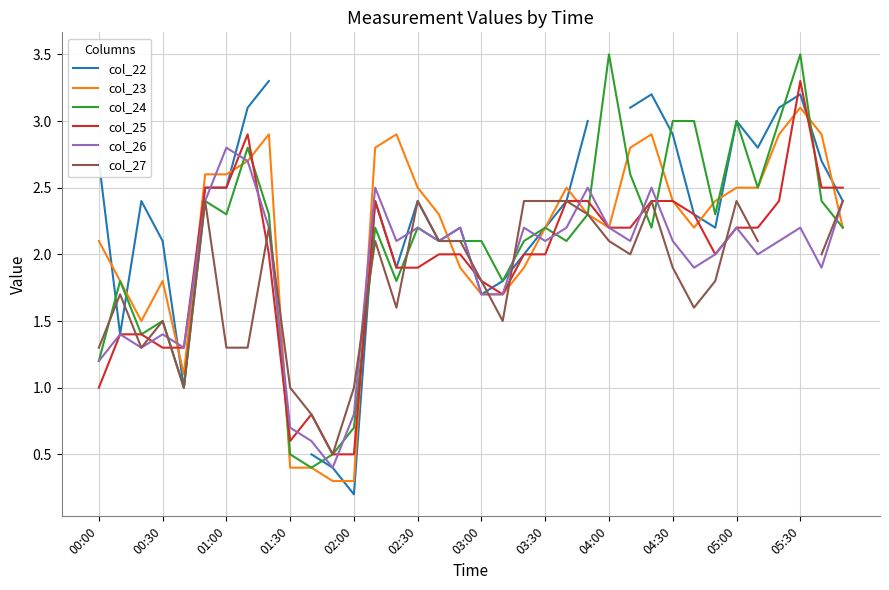

At which category is the sum across all series the highest?

26